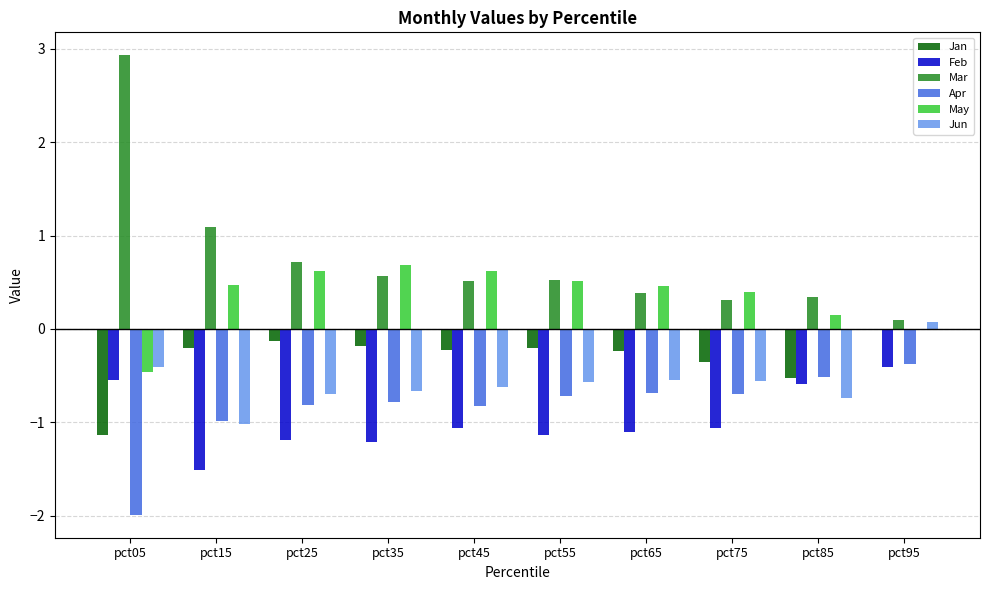

Which category has the highest value in the Mar series?

pct05